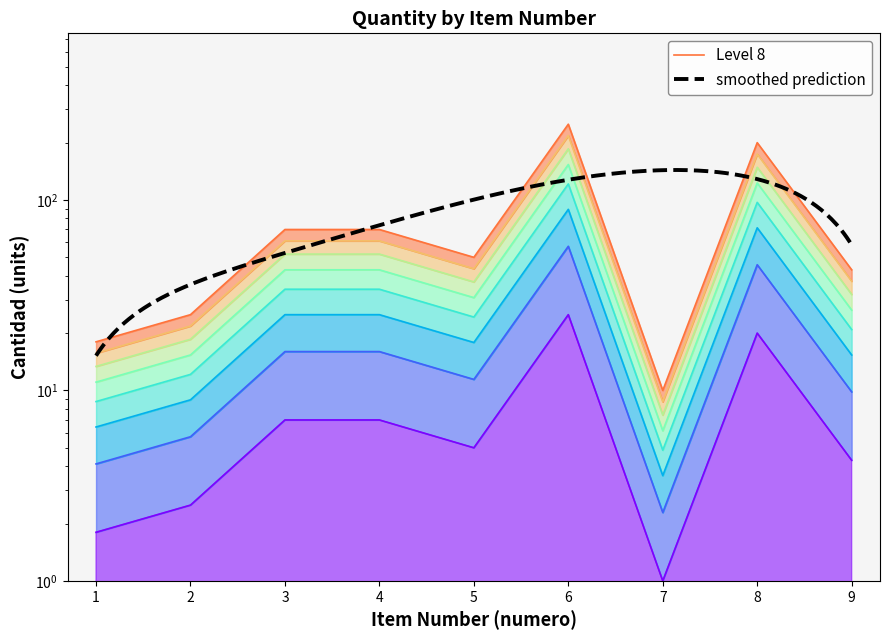

What is the difference between the maximum and minimum values?

24.0